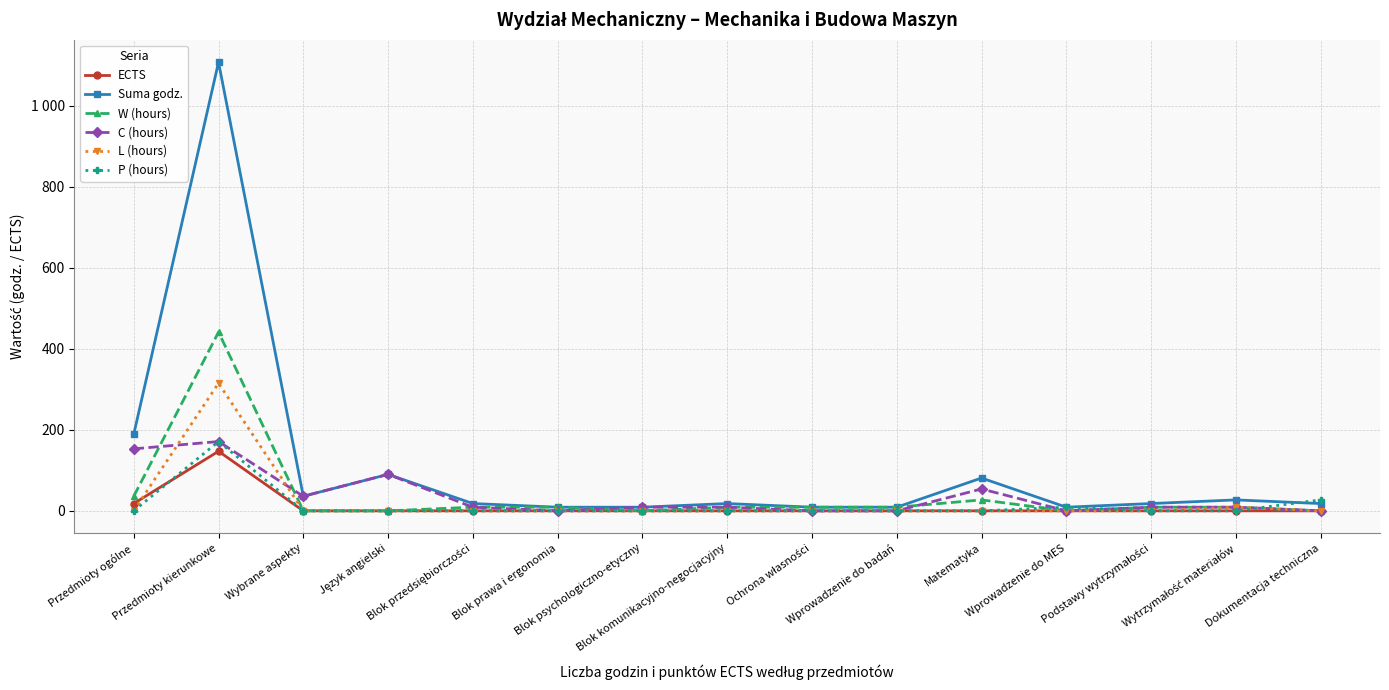

True or false: C (hours) and Suma godz. cross at least once.

False